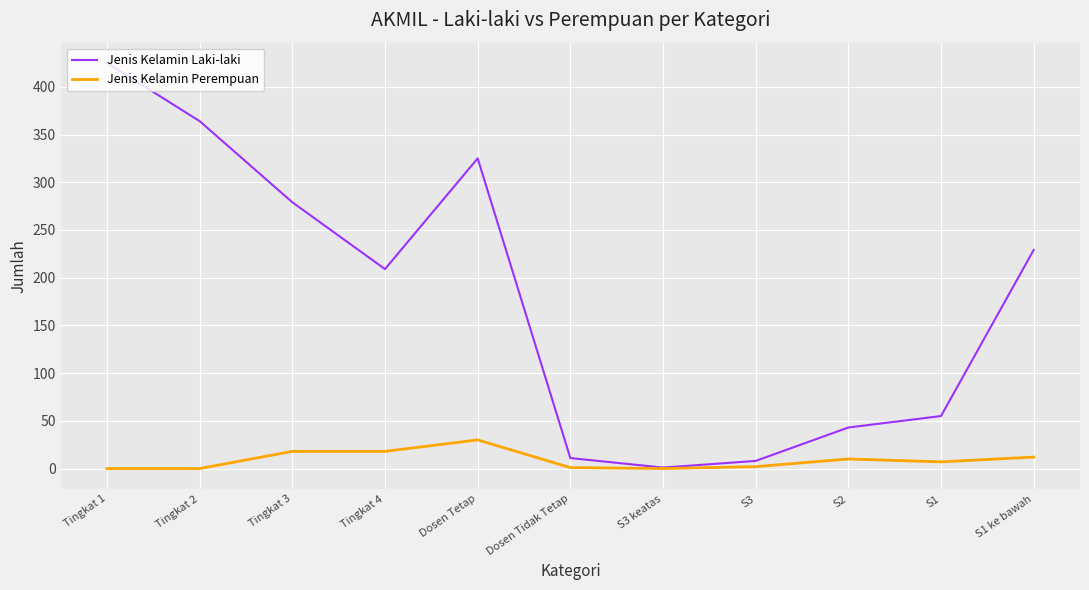

What is the sum of the Jenis Kelamin Laki-laki values at S1 and Dosen Tidak Tetap?

66